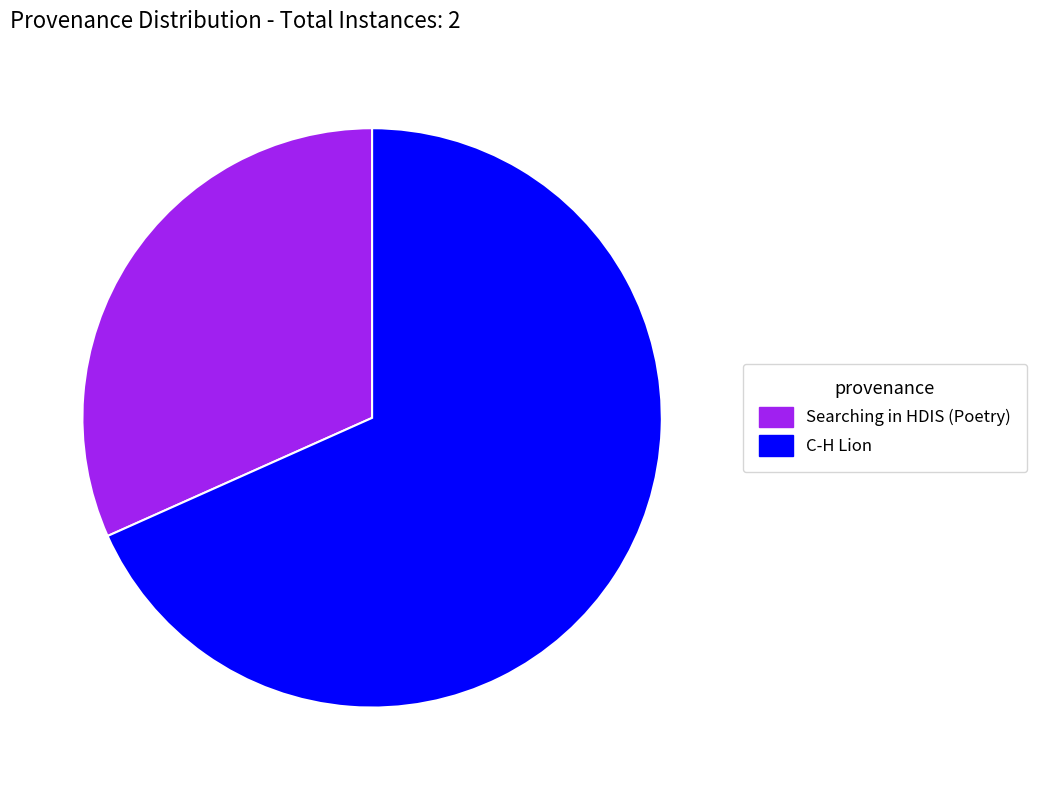

True or false: Searching in HDIS (Poetry) accounts for 23% of the total.

False